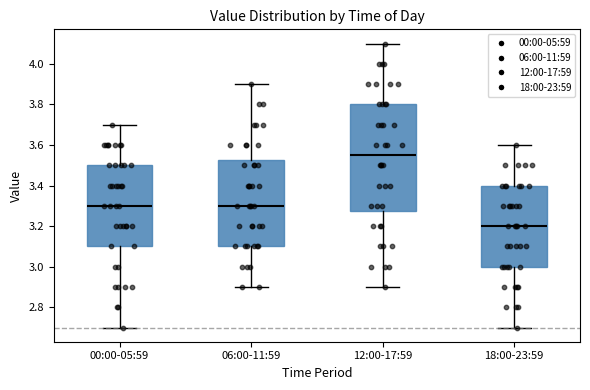

Where is the upper edge of the box for 12:00-17:59 on the y-axis? The values are not printed on the chart, so give them approximately, as read against the axis.

3.80